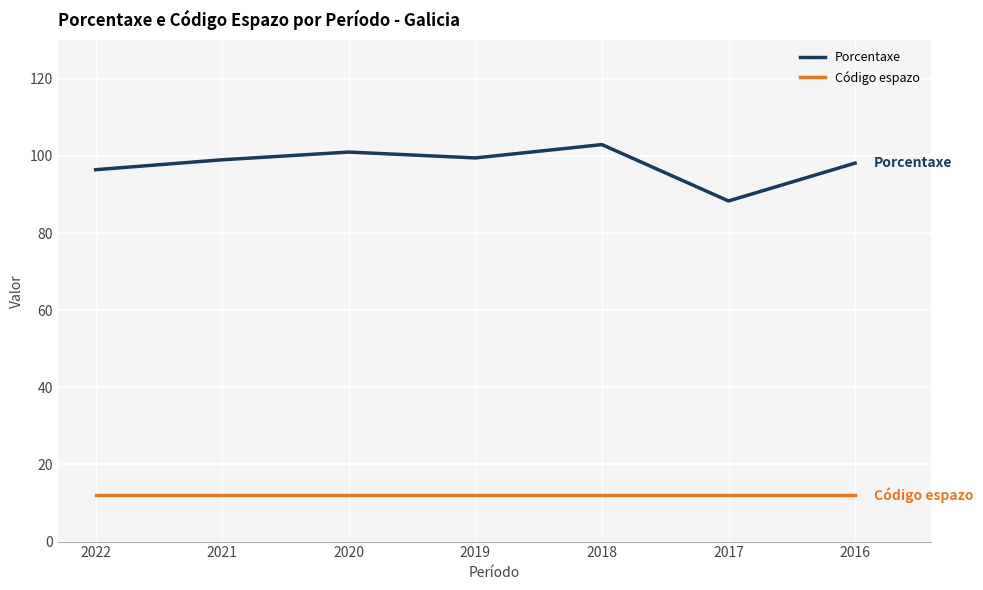

At how many categories does at least one series exceed 58?

7